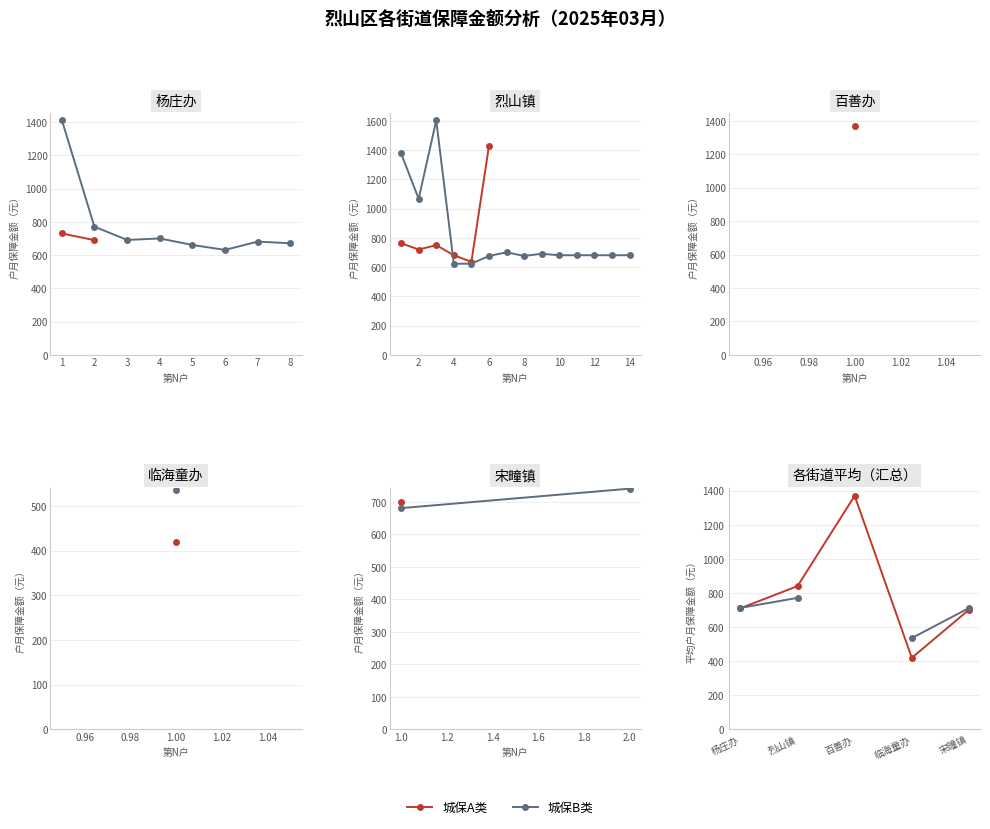

What is the value of the 城保A类 point at the 2nd from the left?

840.0